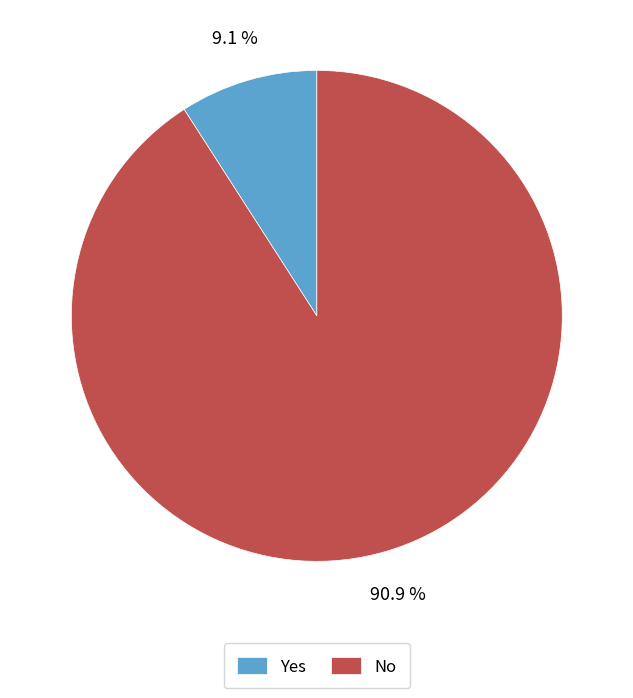

How many segments does this pie chart have?

2